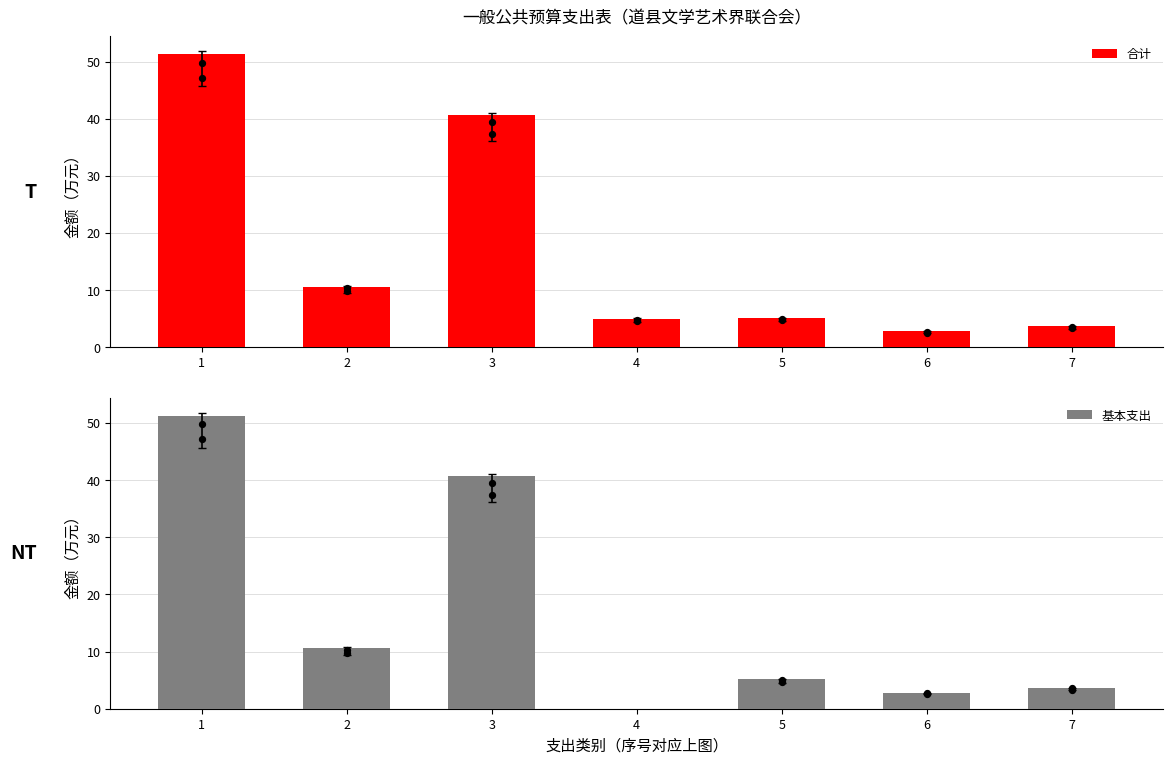

At how many categories does at least one series exceed 38?

2